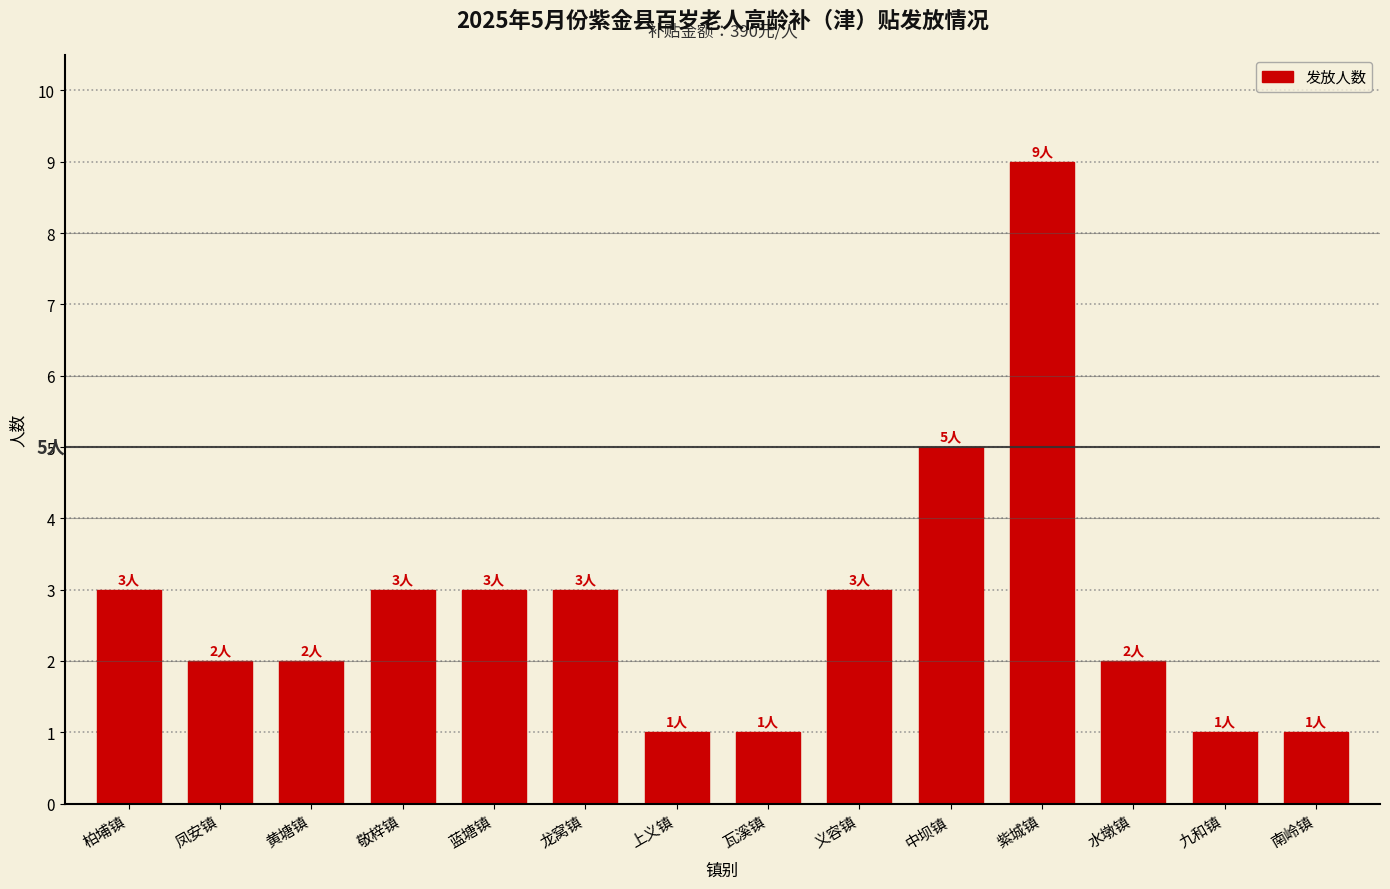

Reading left to right, transcribe all the data shown in this chart.

柏埔镇=3	凤安镇=2	黄塘镇=2	敬梓镇=3	蓝塘镇=3	龙窝镇=3	上义镇=1	瓦溪镇=1	义容镇=3	中坝镇=5	紫城镇=9	水墩镇=2	九和镇=1	南岭镇=1